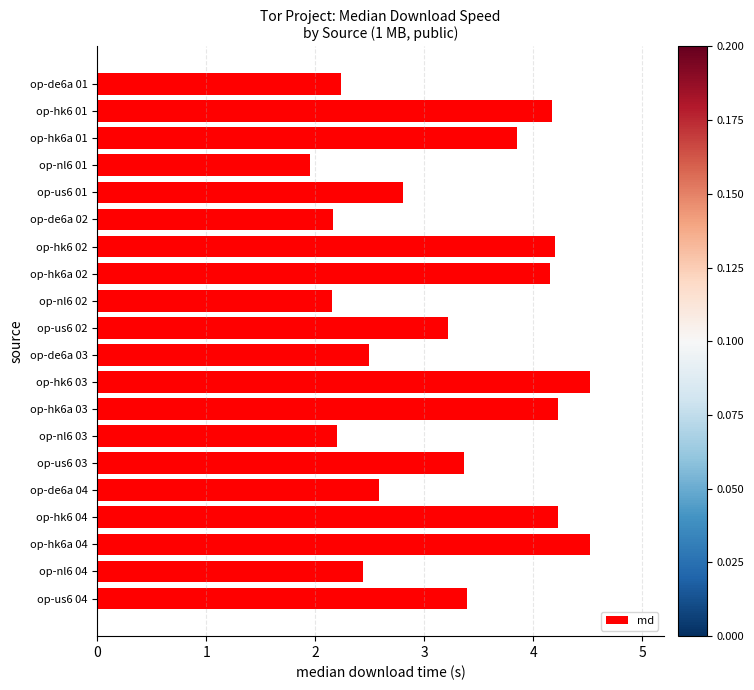

What is the sum of the values at op-us6 01 and op-us6 04?

6.2